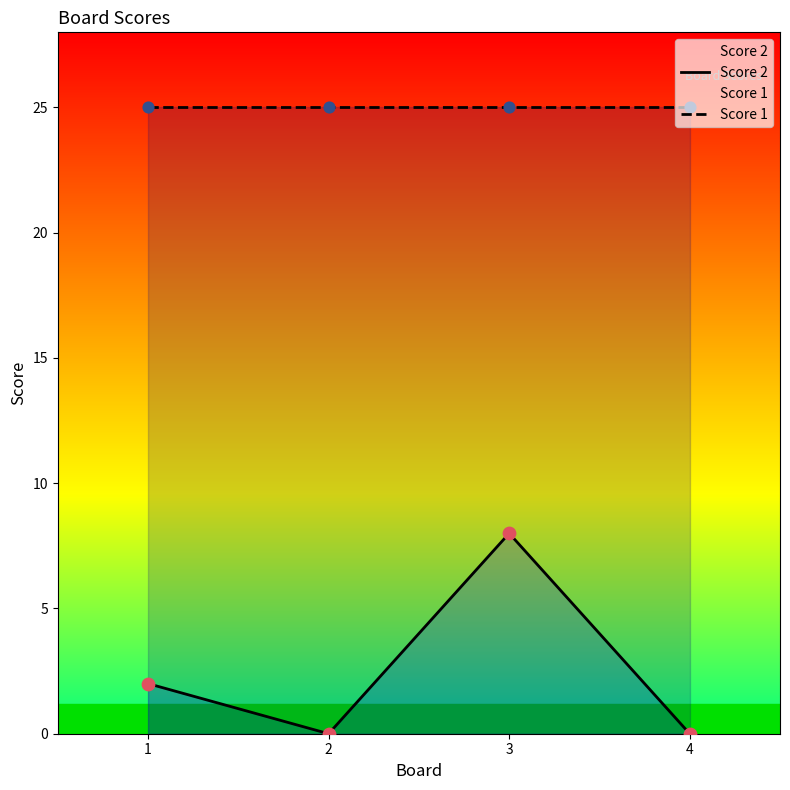

What are all the series names shown in the legend?

Score 2, Score 1